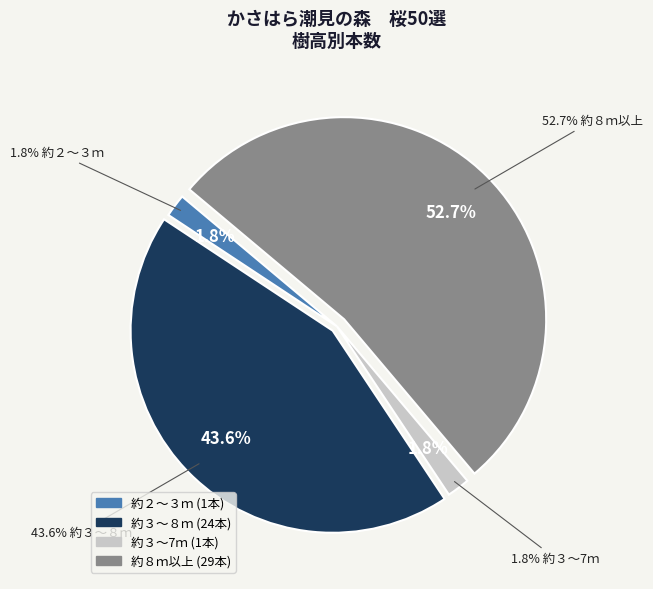

True or false: 約８ｍ以上 accounts for 67% of the total.

False